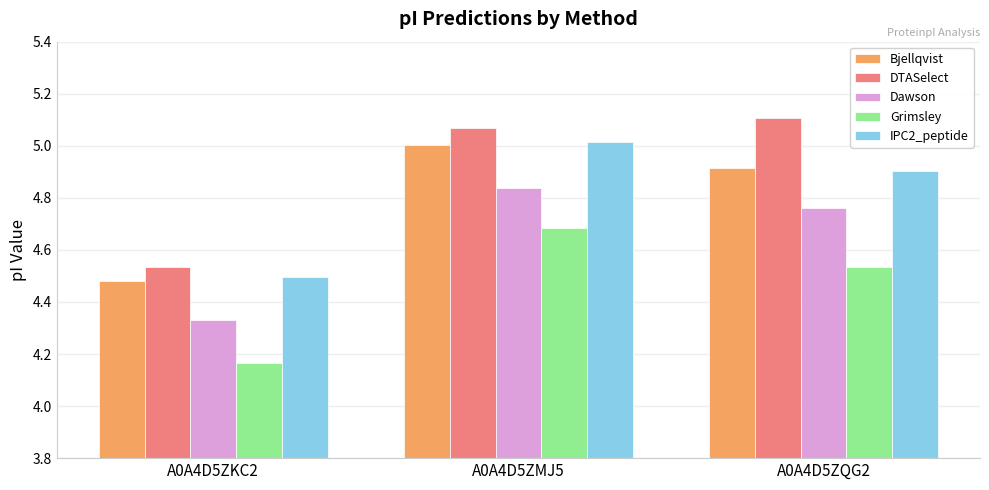

Where is Bjellqvist nearest to the value 4?

A0A4D5ZKC2